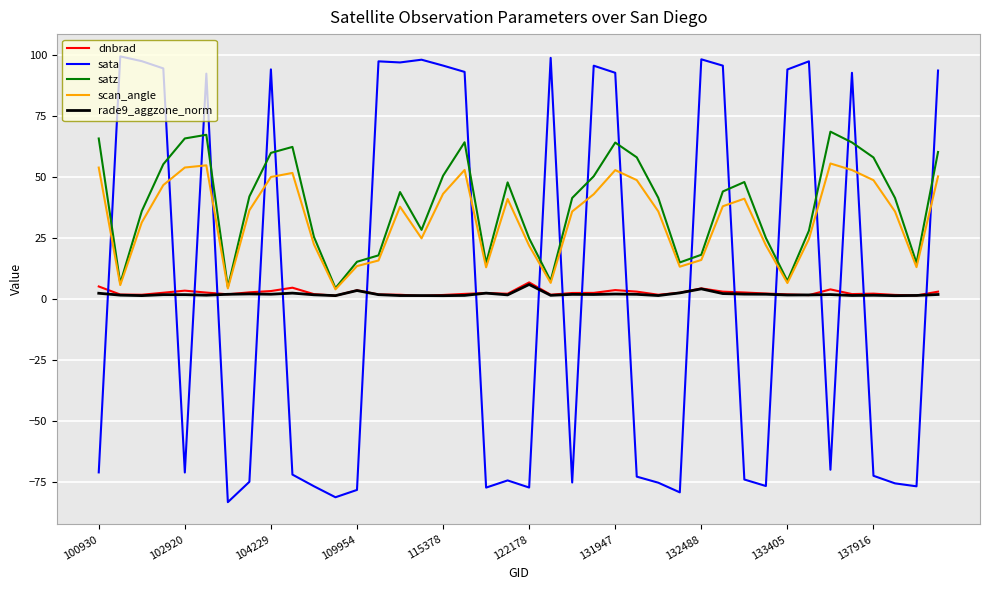

What is the greatest value displayed?

99.5